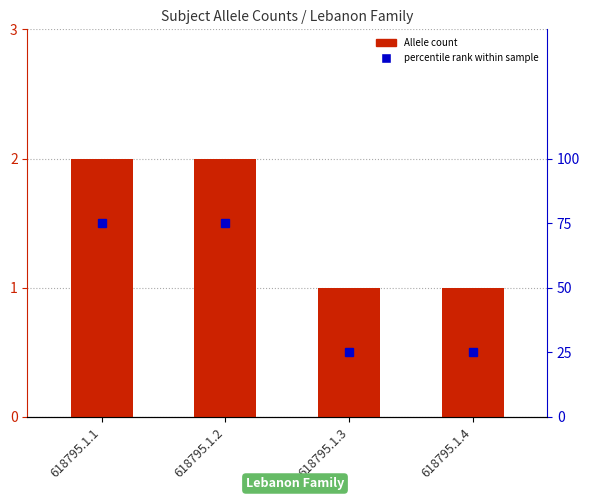

Reading right to left, transcribe all the data shown in this chart.

Allele count: 1	1	2	2
percentile rank within sample: 25	25	75	75